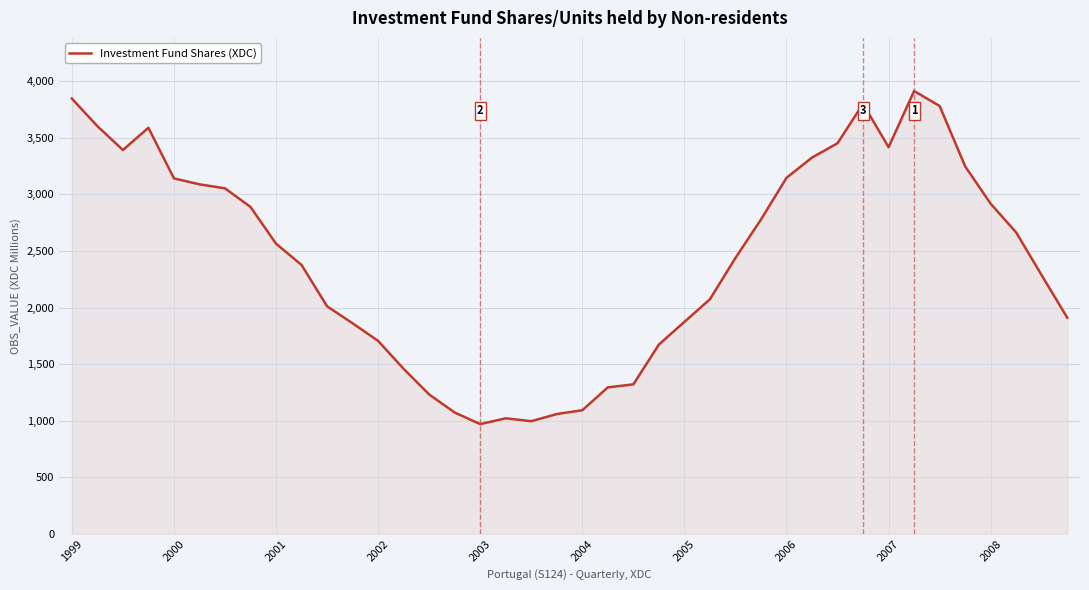

Does the chart display data point markers on the line(s)?

No